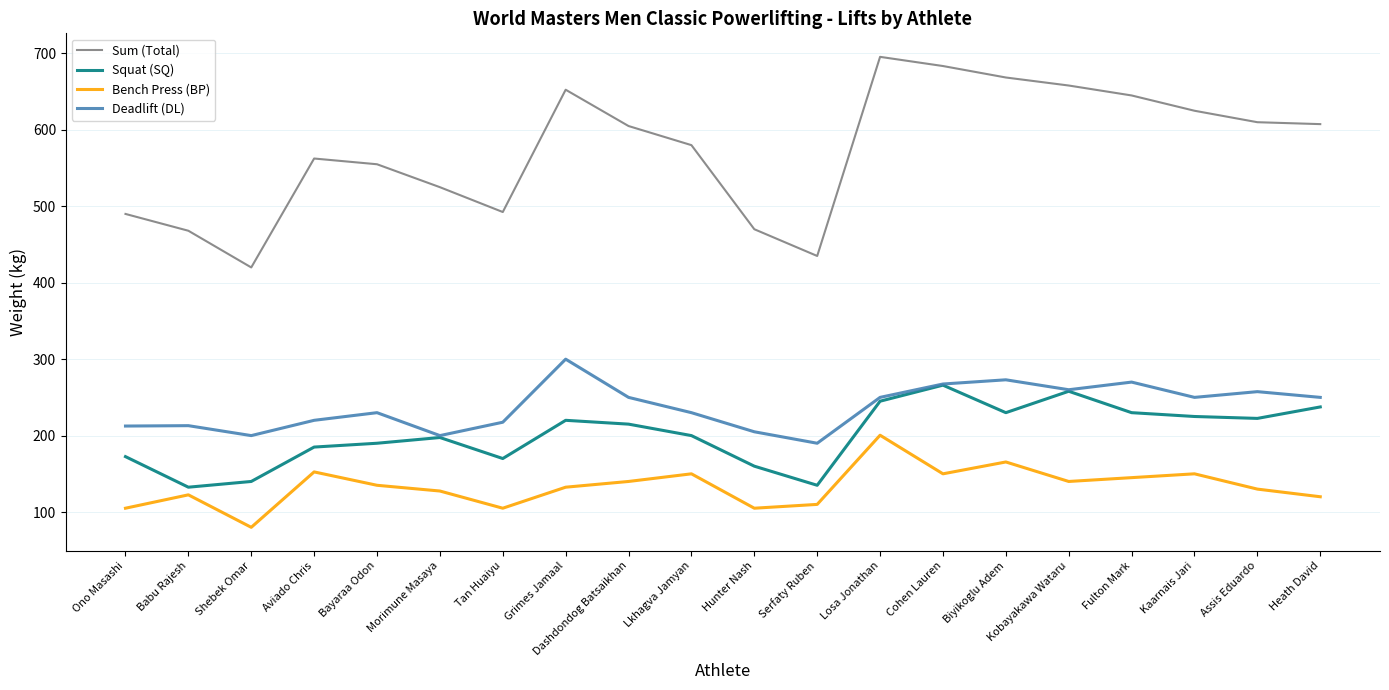

Which series has the widest spread of values?

Sum (Total)